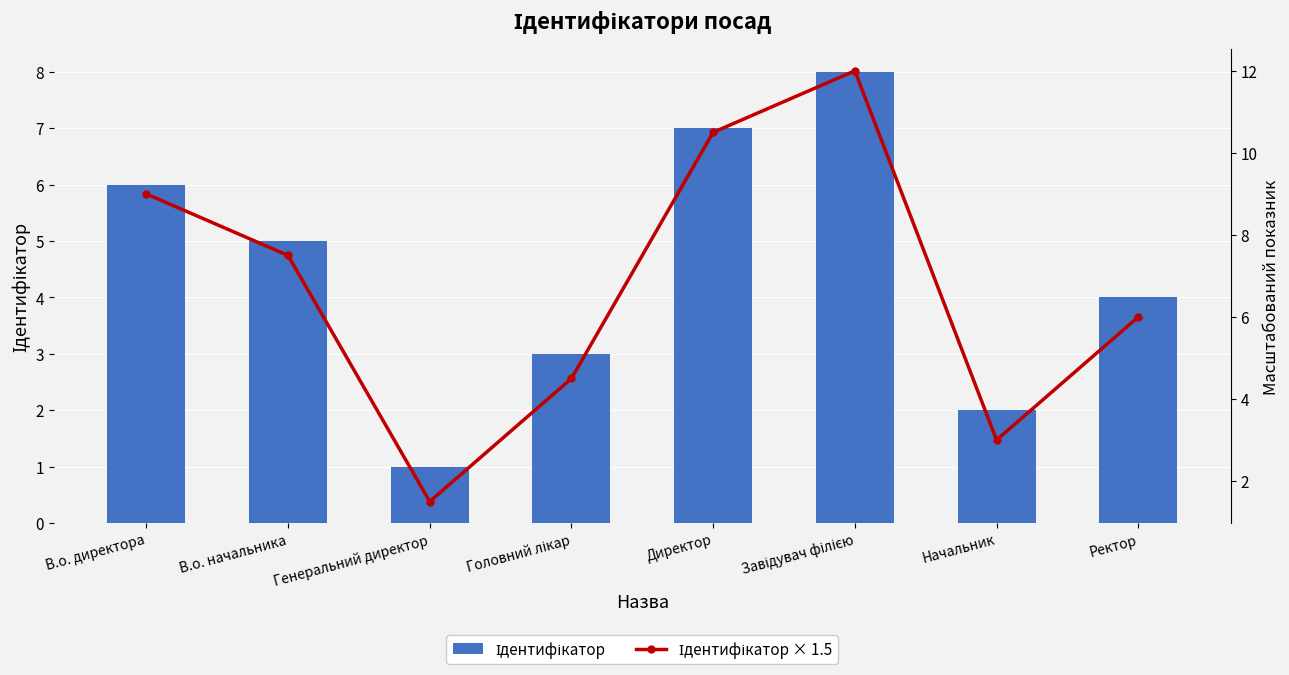

At Директор, list the series in order from smallest to largest.

Ідентифікатор, Ідентифікатор × 1.5